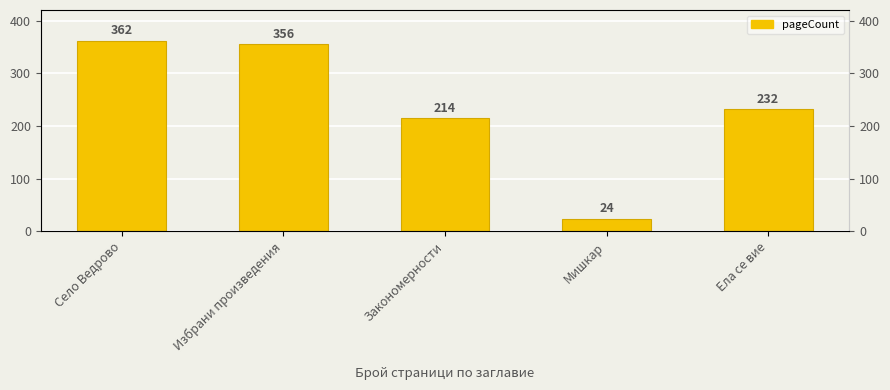

Reading left to right, what are all the values shown in this chart?

Село Ведрово=362	Избрани произведения=356	Закономерности=214	Мишкар=24	Ела се вие=232